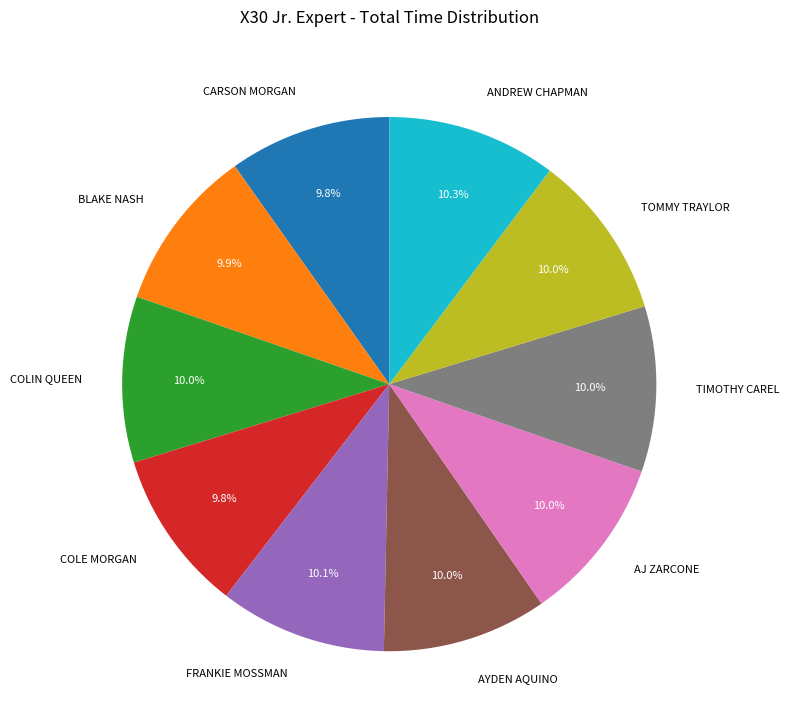

How many segments does this pie chart have?

10